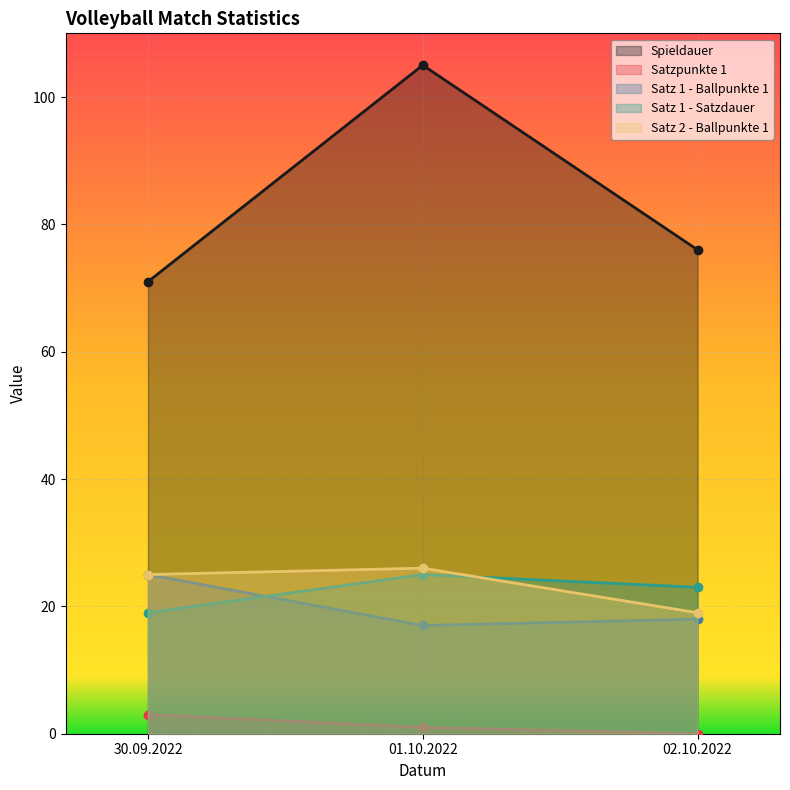

How many Spieldauer values are between 71 and 105?

3